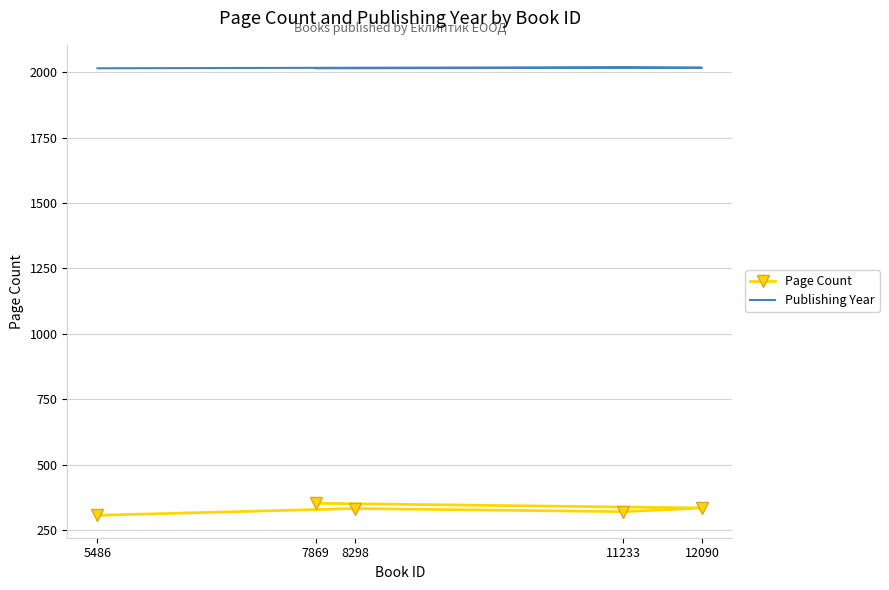

What is the maximum value shown in the chart?

2019